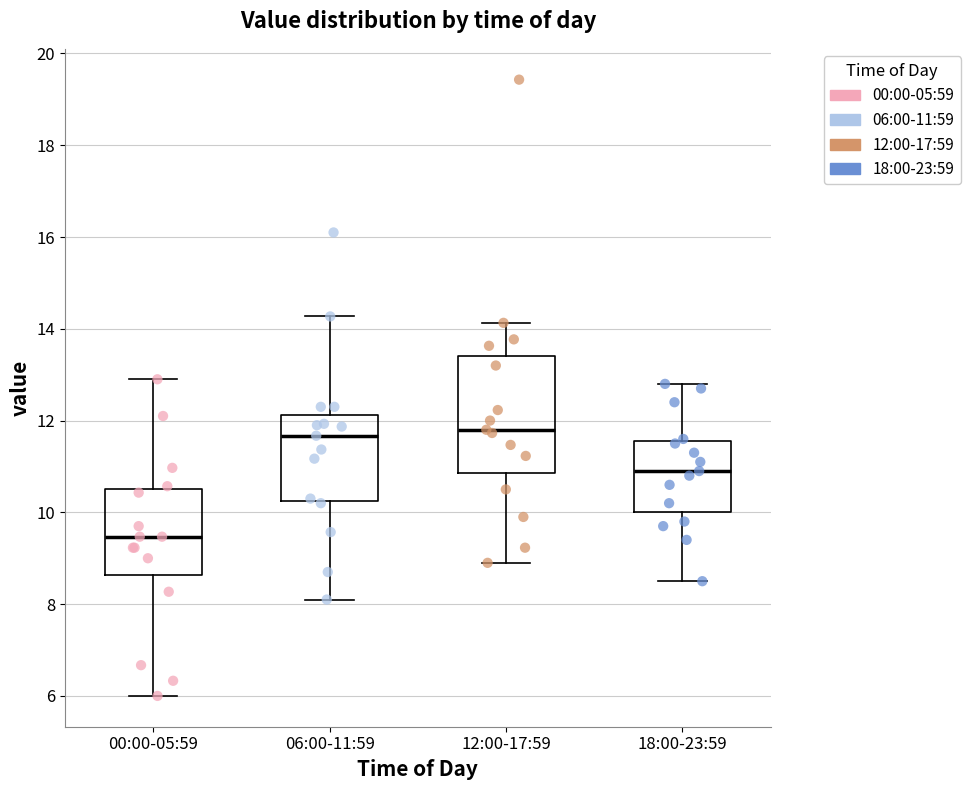

Reading left to right, read every box against the y-axis: the position of its median line, the range the box covers, and the ends of its whiskers. The values are not printed on the chart, so give them approximately, as read against the axis.

00:00-05:59: median 9.4, box 8.6 to 10.6, whiskers 6.0 to 13.0
06:00-11:59: median 11.6, box 10.2 to 12.2, whiskers 8.2 to 14.2
12:00-17:59: median 11.8, box 10.8 to 13.4, whiskers 9.0 to 14.2
18:00-23:59: median 11.0, box 10.0 to 11.6, whiskers 8.6 to 12.8